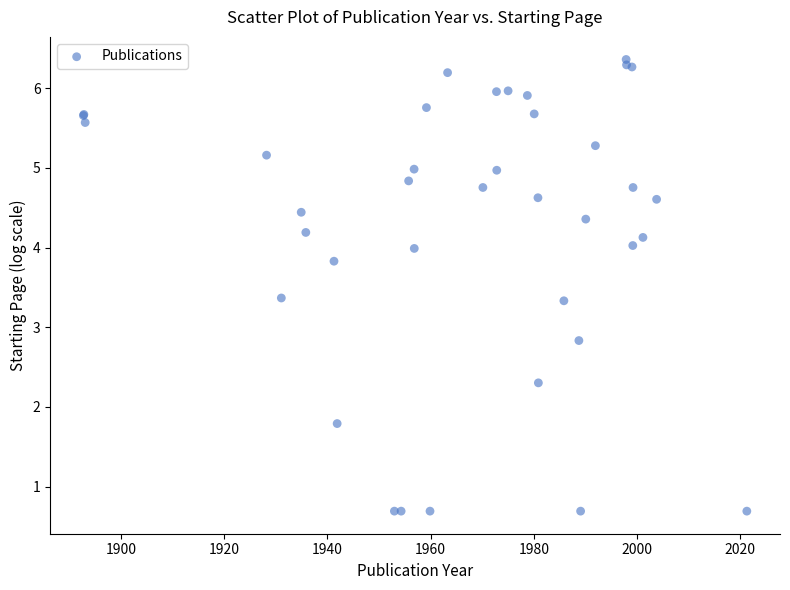

What Y value in the scatter plot is closest to 3?

2.8